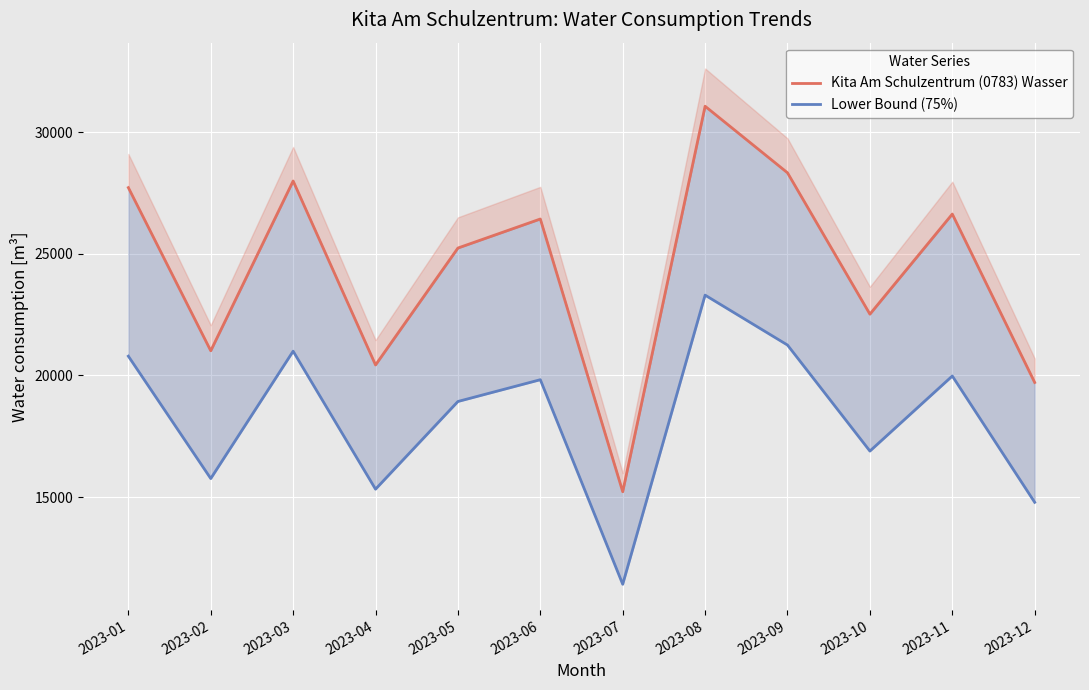

The value of Lower Bound (75%) at 2023-01 is 20793.8. True or false?

True